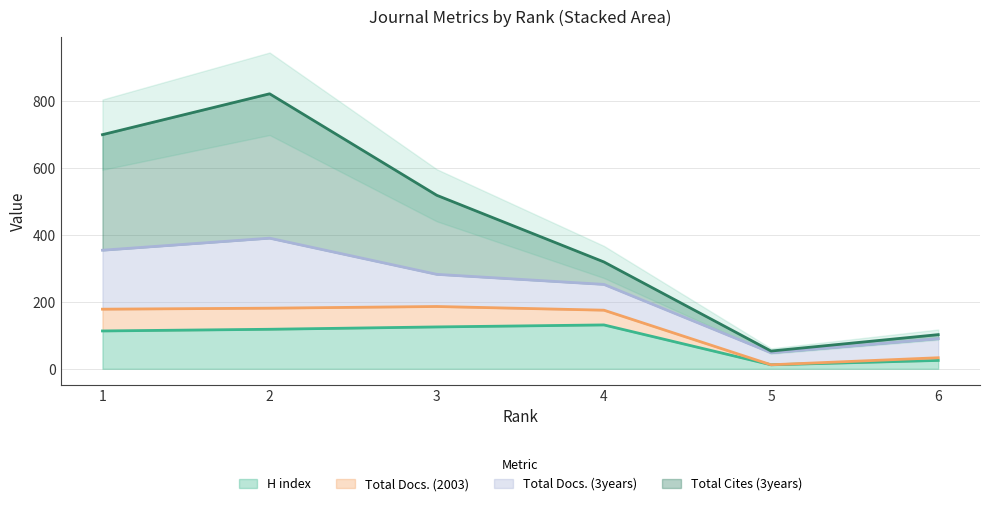

Is it true that Total Cites (3years) equals 25 at 6?

False